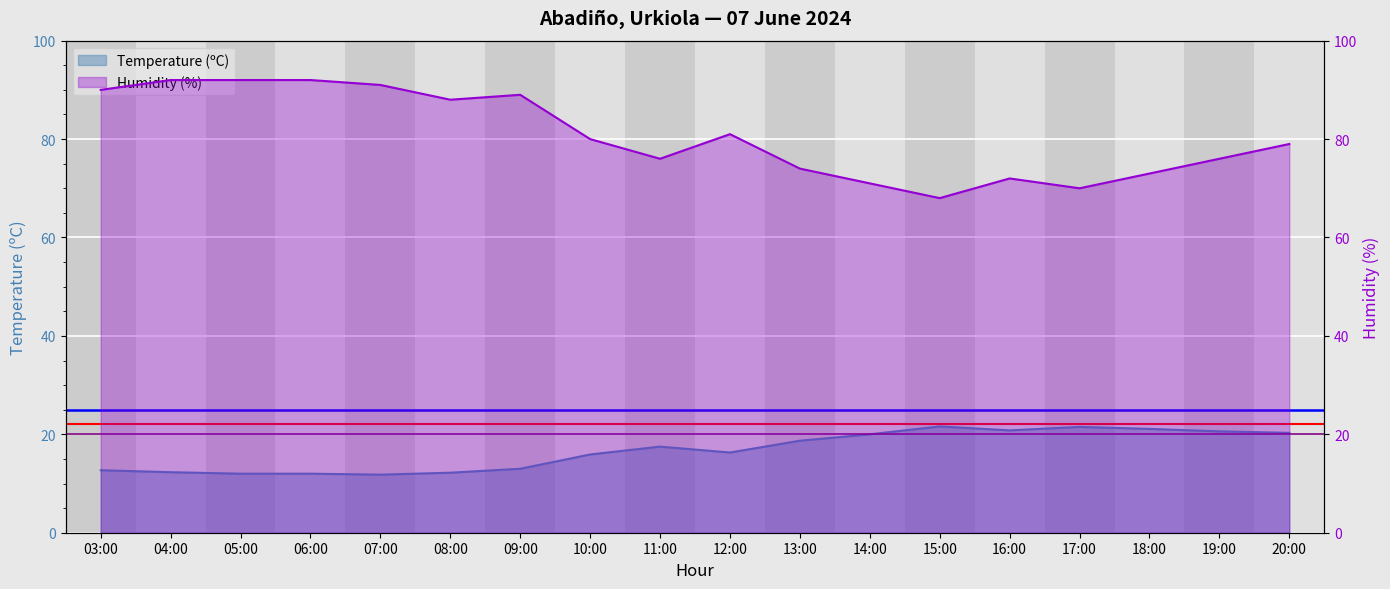

What is the difference between the second highest and second lowest values in the Humidity (%) series?

22.0